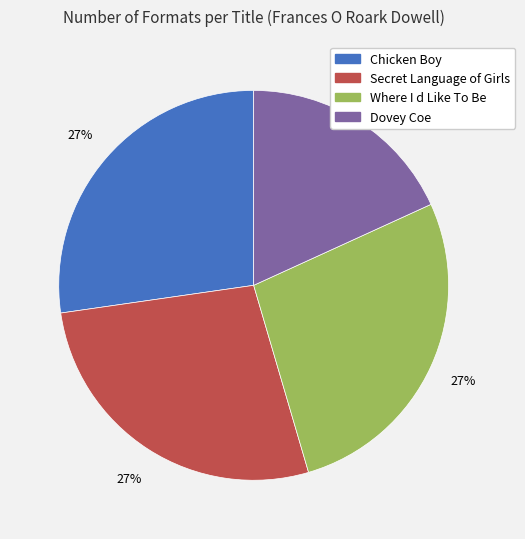

Is the sum of Chicken Boy and Where I d Like To Be greater than half?

Yes